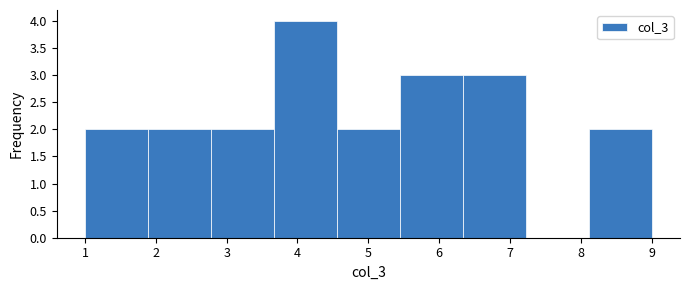

Over which range of the x-axis is the bar tallest?

3.7 to 4.6